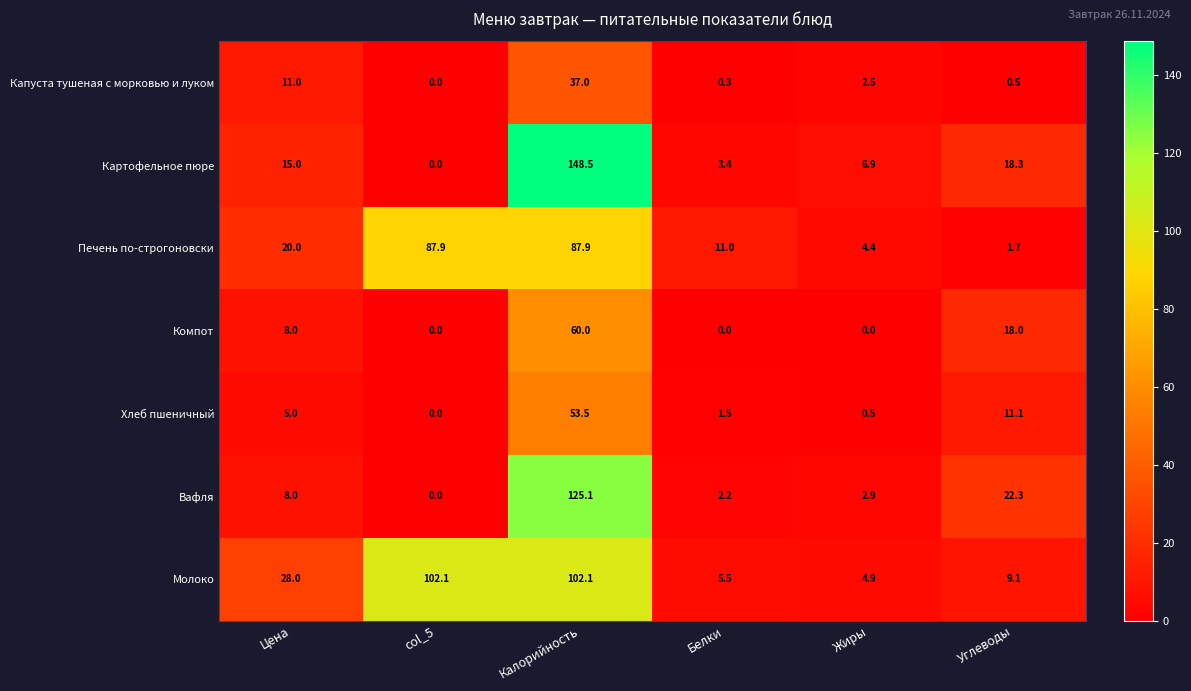

What is the difference between the highest and lowest values at Углеводы?

21.8